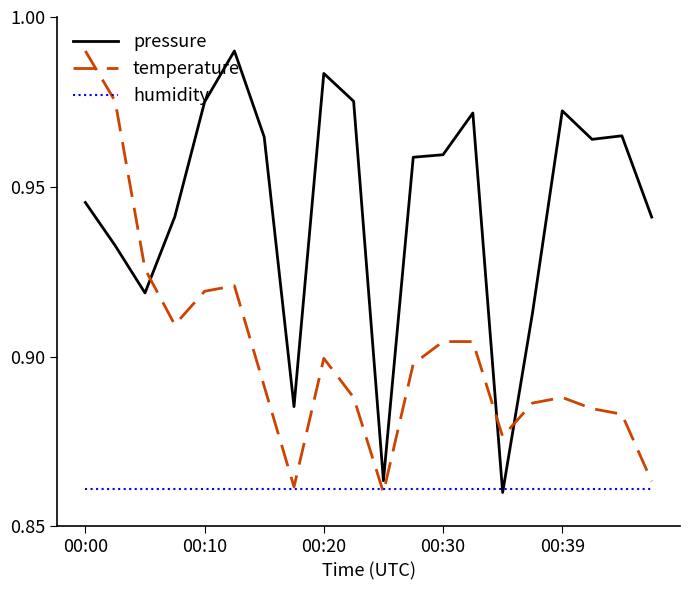

Rank the series by their average value, from lowest to highest.

humidity, temperature, pressure